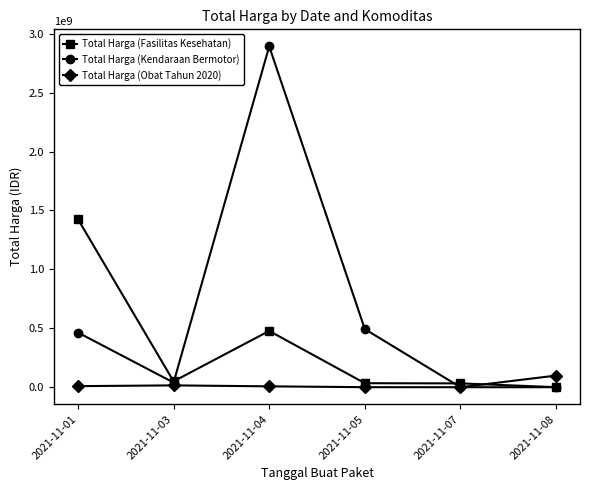

Which series changed the most between 2021-11-03 and 2021-11-04?

Total Harga (Kendaraan Bermotor)